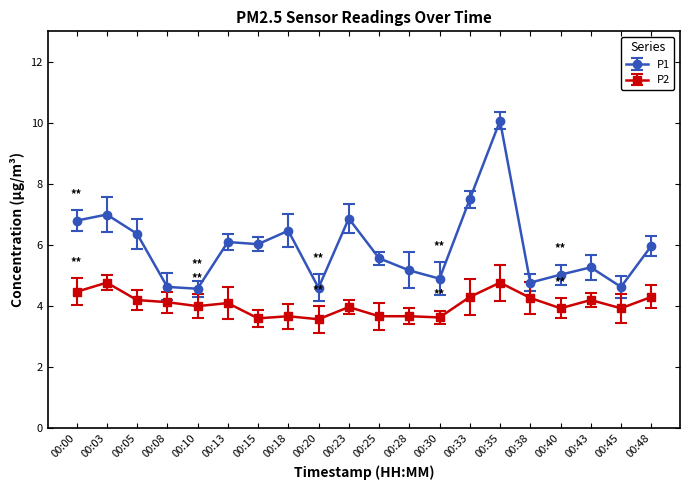

Which series has the largest range (max minus min)?

P1